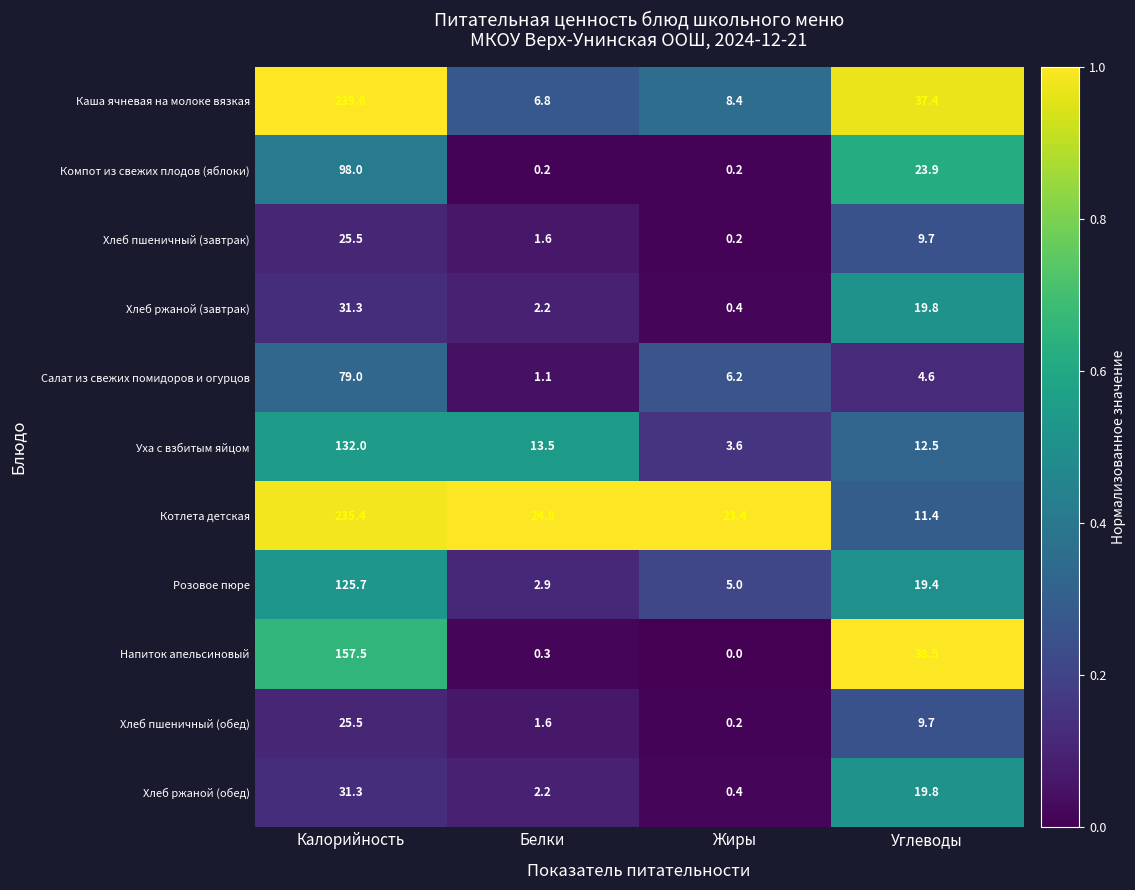

Read the Напиток апельсиновый value at Углеводы.

38.5